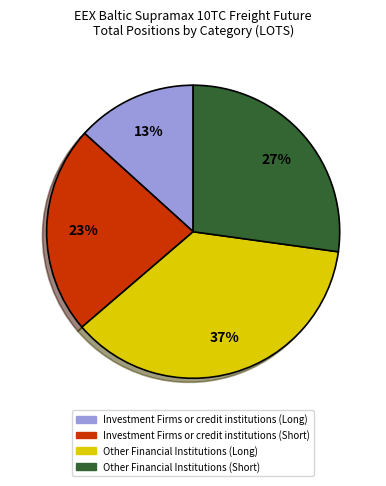

Which category has the smallest portion of the pie?

Investment Firms or credit institutions (Long)